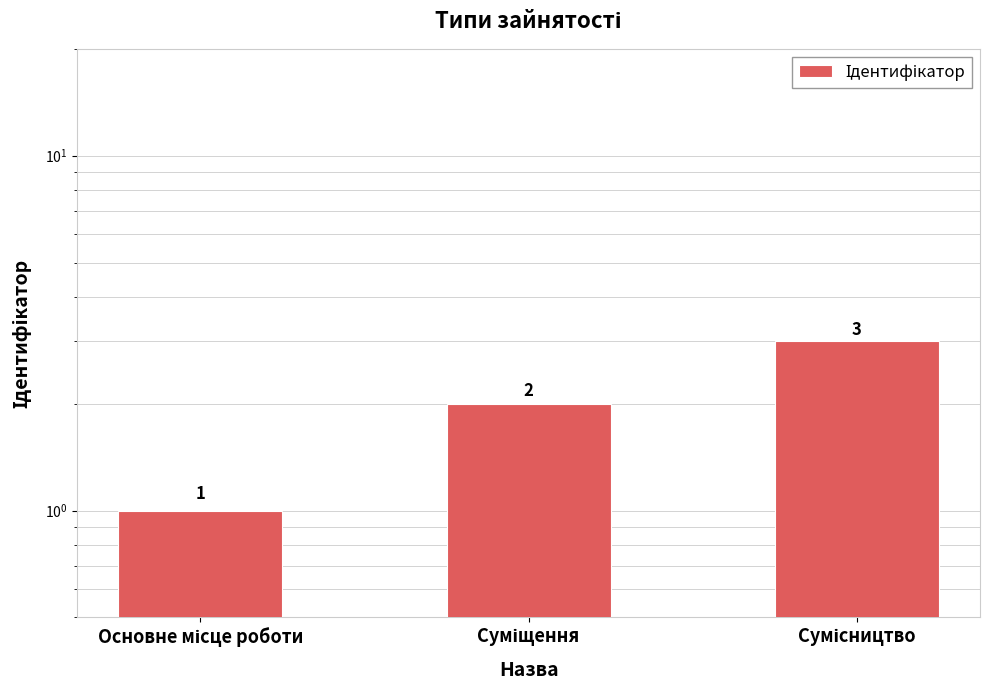

Rank the categories by value from lowest to highest.

Основне місце роботи, Суміщення, Сумісництво